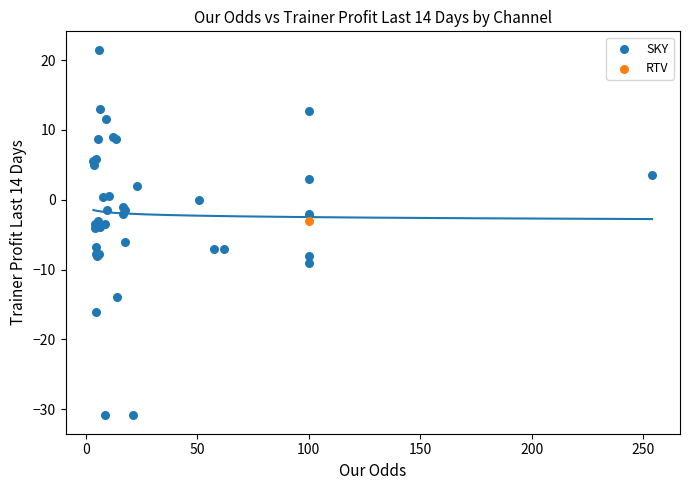

What are all the series names shown in the legend?

SKY, RTV